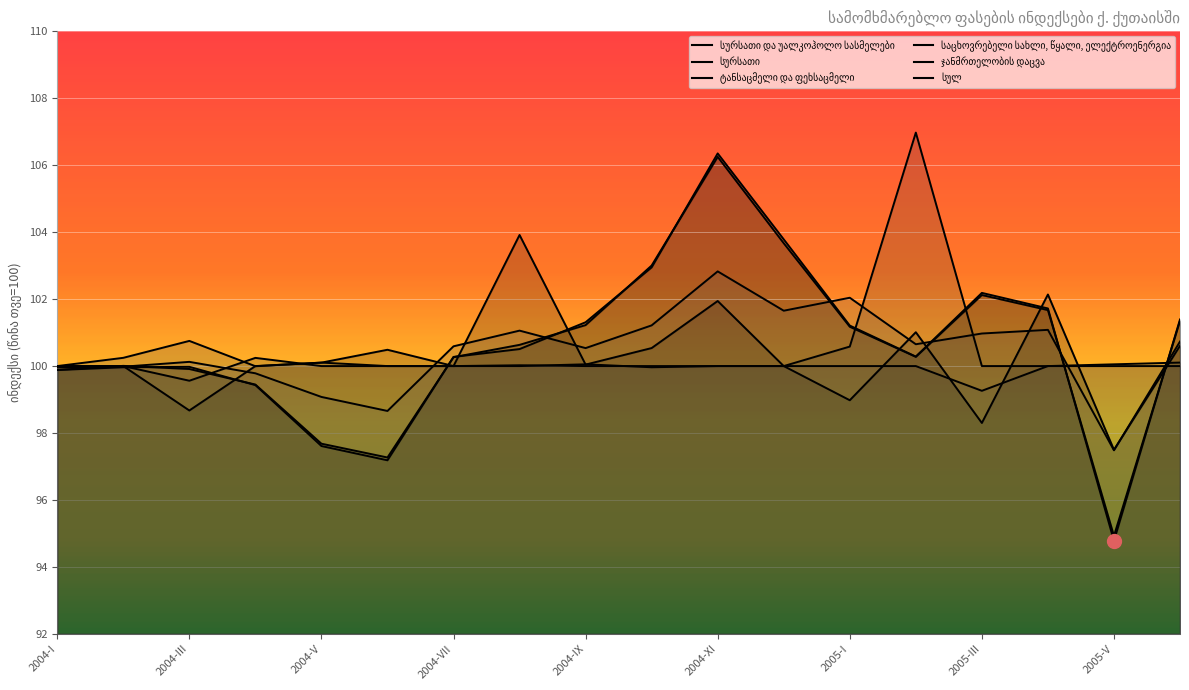

At how many categories does at least one series exceed 97?

18